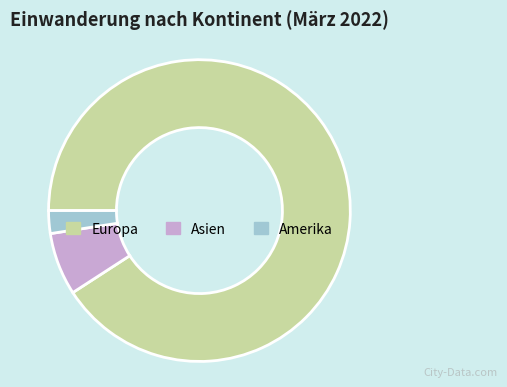

Which category has the smallest portion of the pie?

Amerika